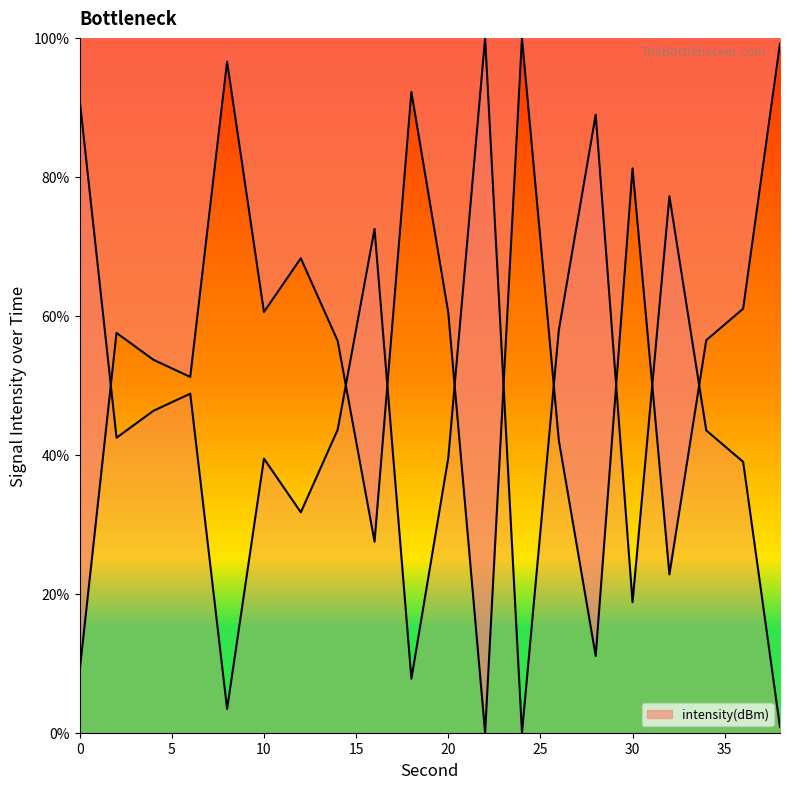

Reading left to right, transcribe all the data shown in this chart.

0=8.9	2=57.5	4=53.7	6=51.2	8=96.6	10=60.6	12=68.3	14=56.4	16=27.5	18=92.2	20=60.5	22=0.0	24=100.0	26=42.0	28=11.1	30=81.2	32=22.8	34=56.5	36=61.0	38=99.2